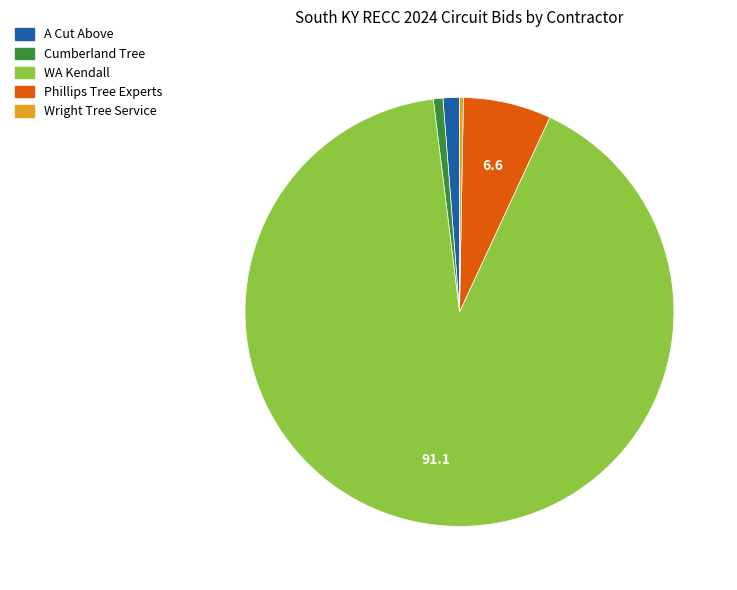

Is it true that WA Kendall is 84% of the pie?

False